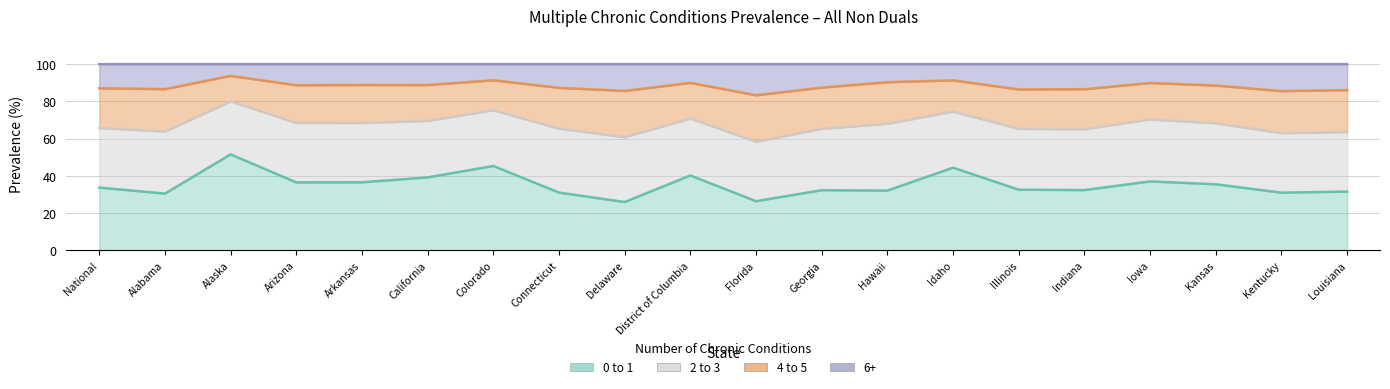

What is the maximum value for 0 to 1?

51.5